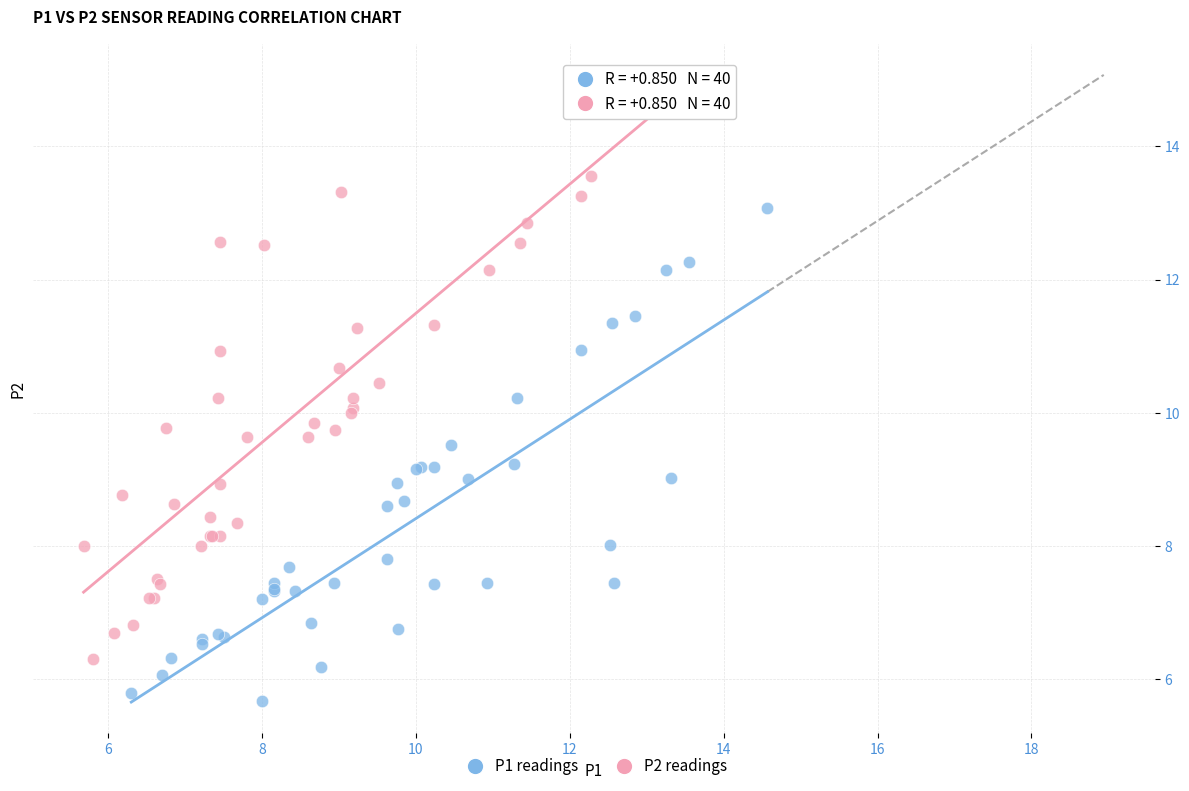

Which series reaches the maximum Y coordinate?

P2 readings